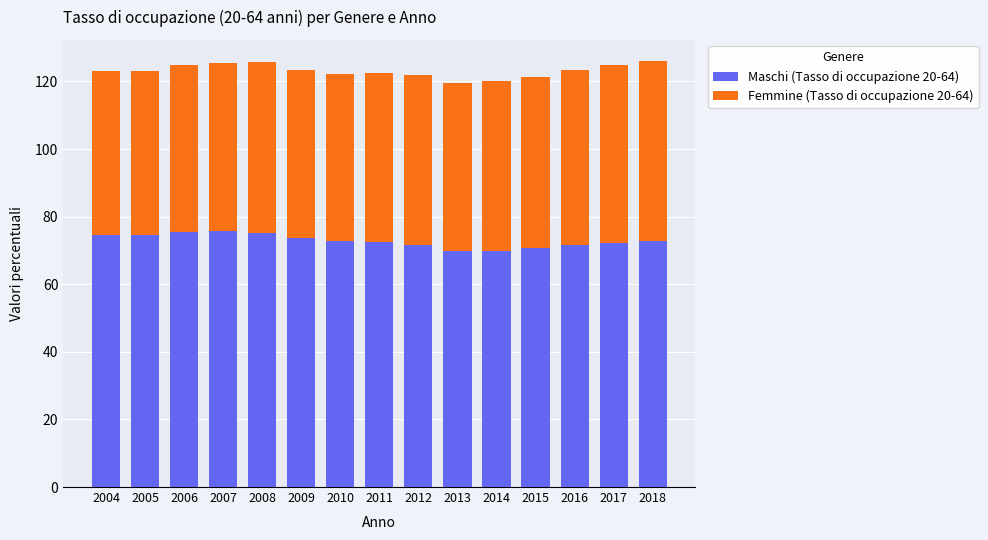

What is the total value across all series at 2011?

122.4